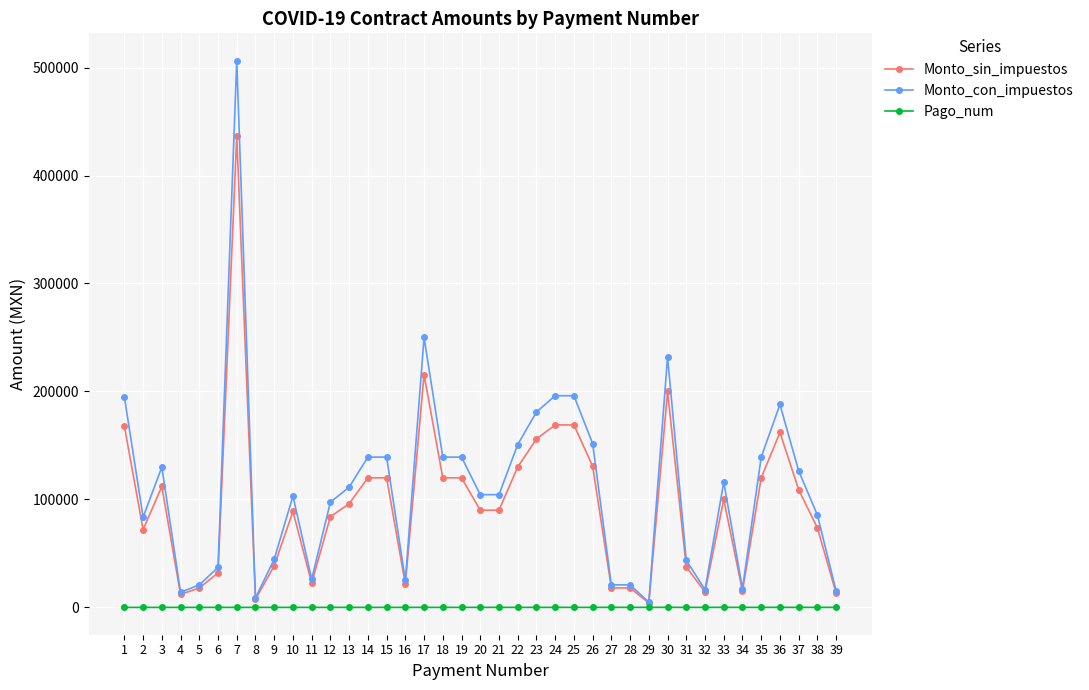

At which category does Monto_sin_impuestos reach its first local peak?

3